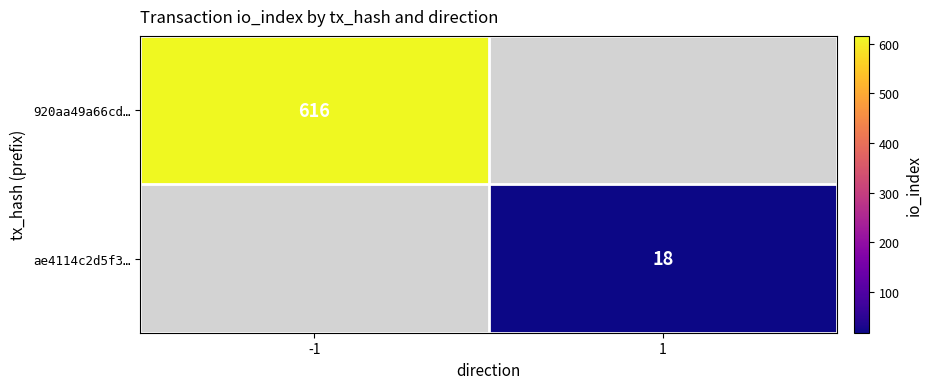

Is it true that 920aa49a66cd… equals 616 at -1?

True